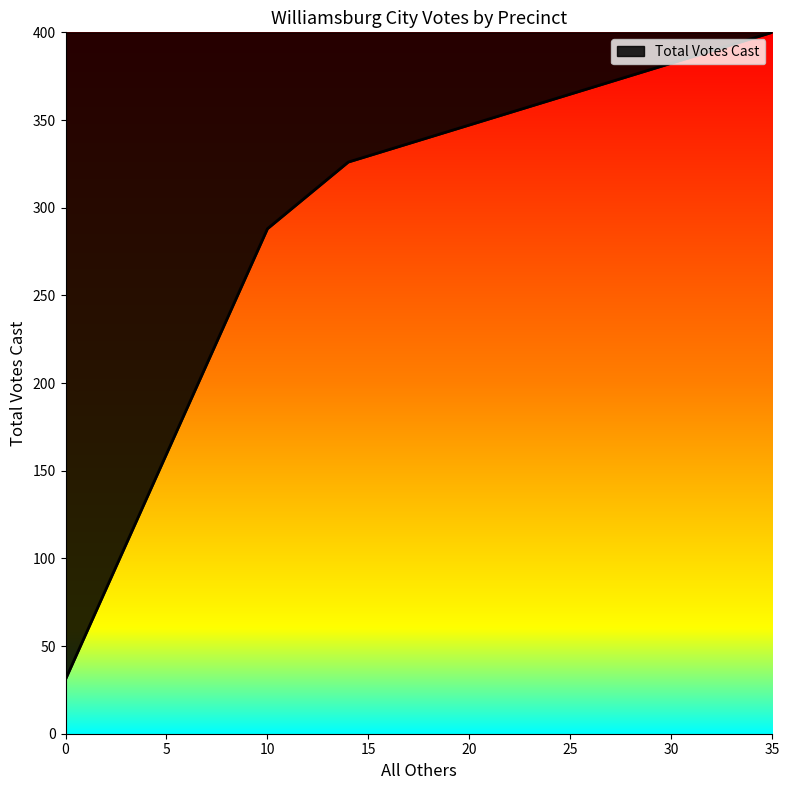

How many lines are shown in the chart?

1